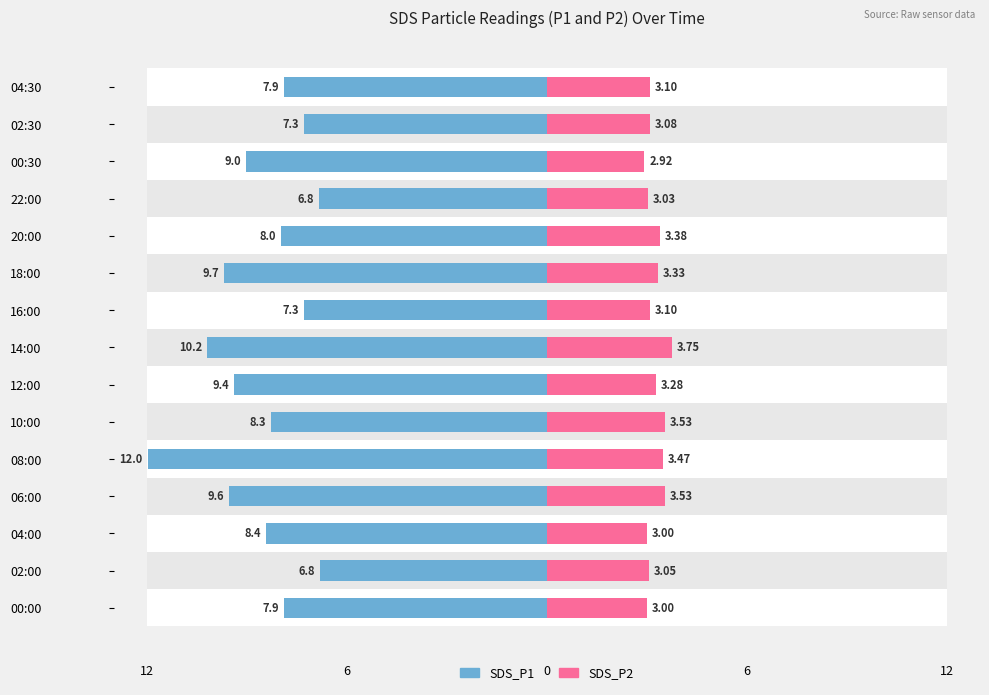

What is the sum of all SDS_P2 values?

48.5